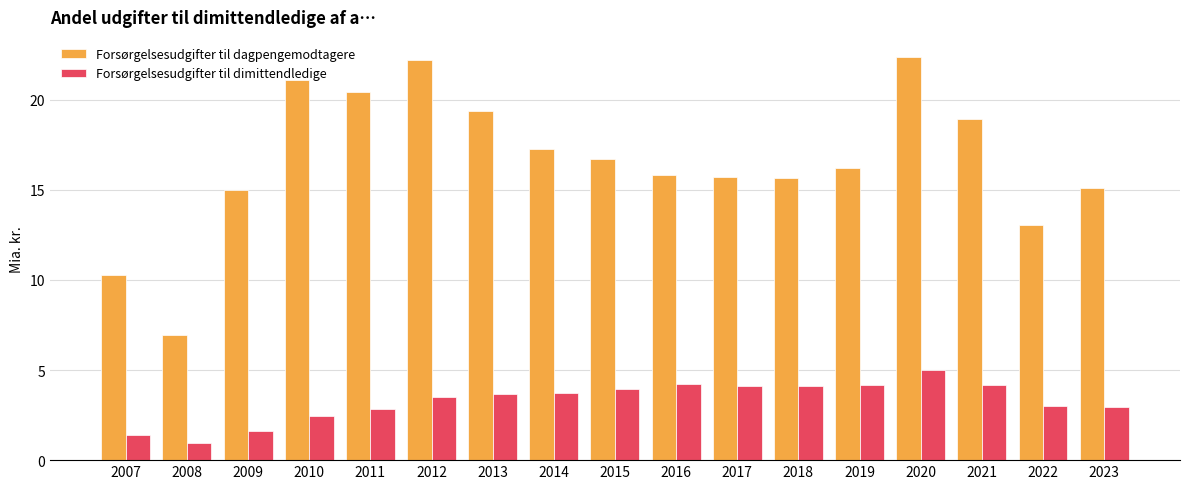

Which series has the largest total across all categories?

Forsørgelsesudgifter til dagpengemodtagere